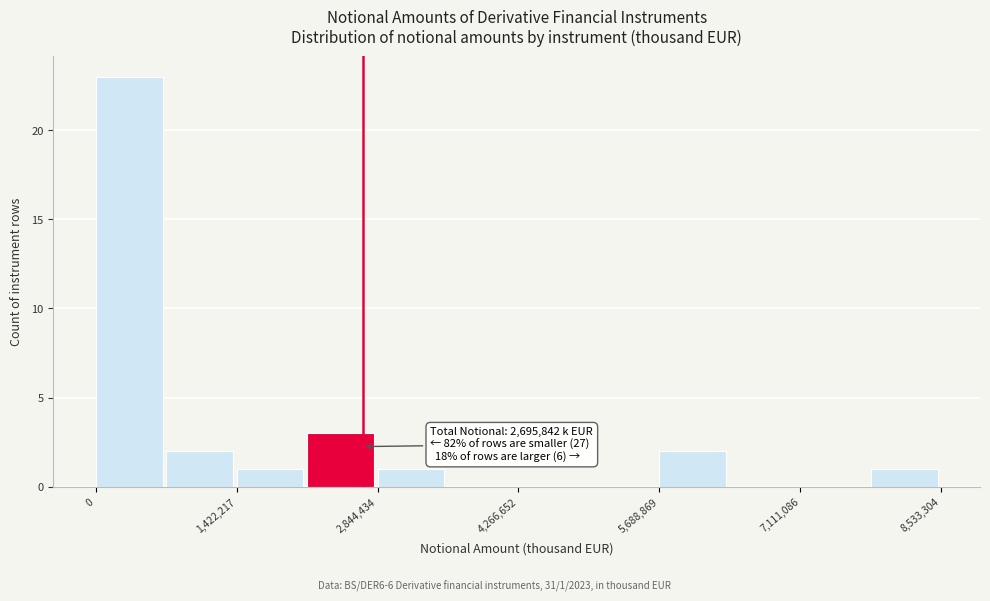

Read against the x-axis, roughly where is the centre of the tallest bar?

400000